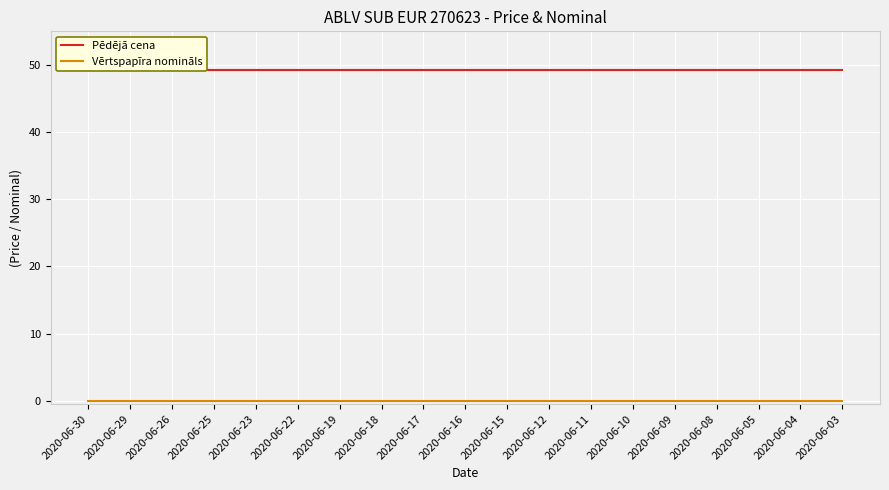

True or false: Vērtspapīra nomināls and Pēdējā cena cross at least once.

False